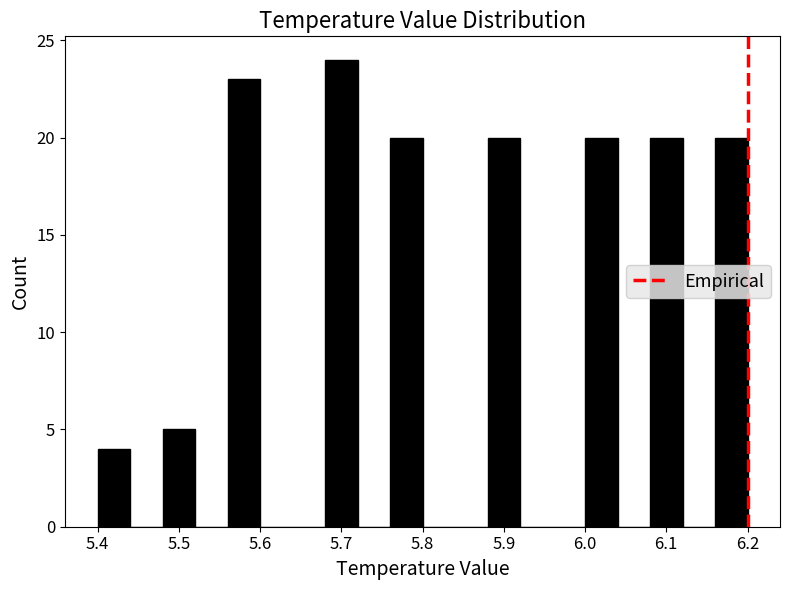

How tall is the bar that spans 6.00 to 6.04 on the x-axis? The values are not printed on the chart, so give them approximately, as read against the axis.

20